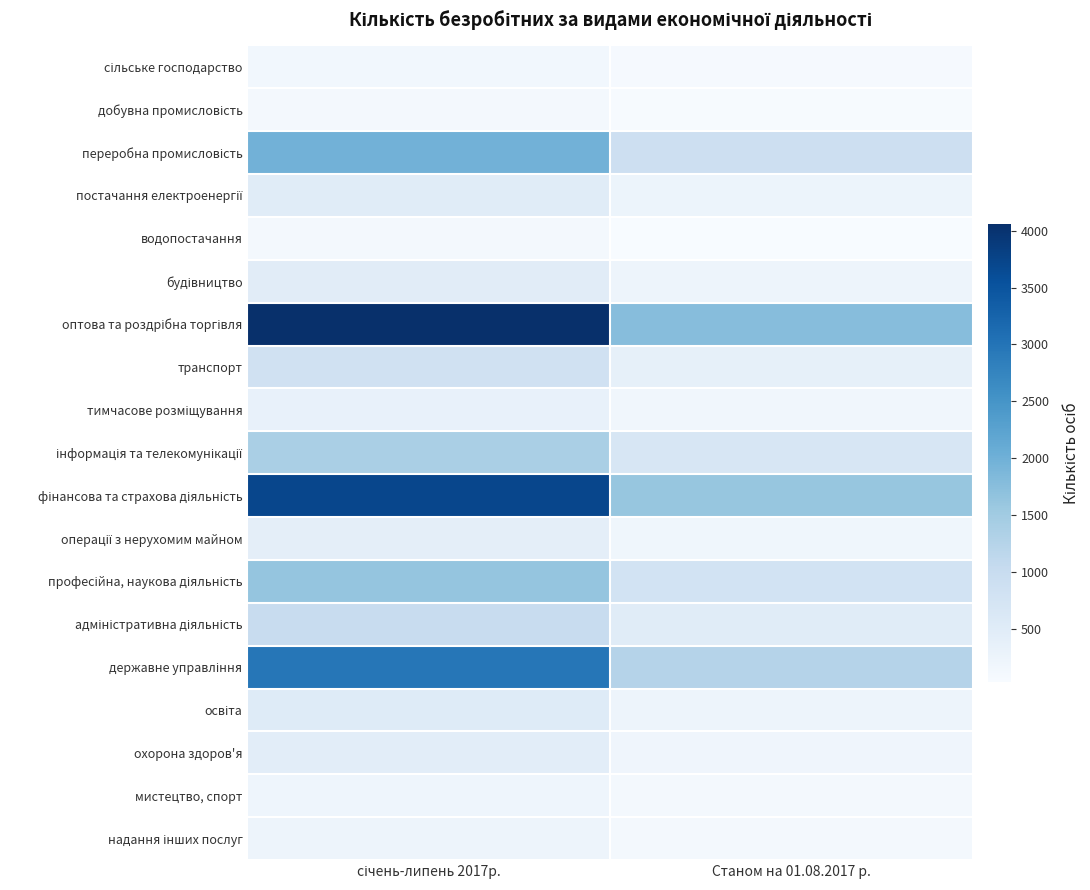

At Станом на 01.08.2017 р., list the series in order from smallest to largest.

водопостачання, добувна промисловість, сільське господарство, мистецтво, спорт, надання інших послуг, тимчасове розміщування, операції з нерухомим майном, охорона здоров'я, будівництво, освіта, постачання електроенергії, транспорт, адміністративна діяльність, інформація та телекомунікації, професійна, наукова діяльність, переробна промисловість, державне управління, фінансова та страхова діяльність, оптова та роздрібна торгівля